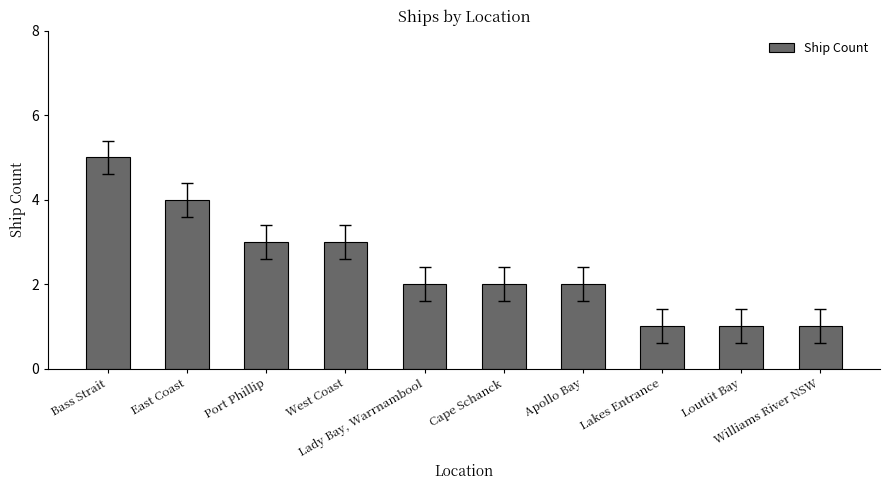

What is the difference between the second highest and minimum values?

3